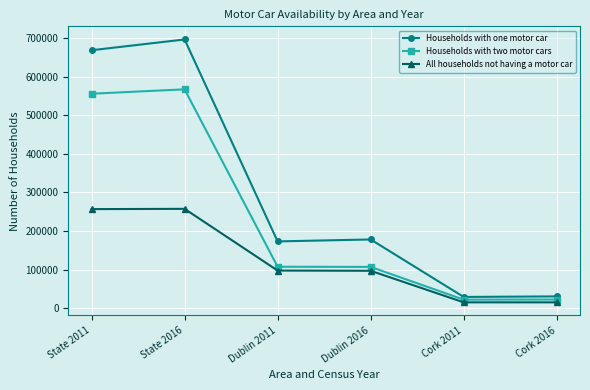

How many lines are shown in the chart?

3